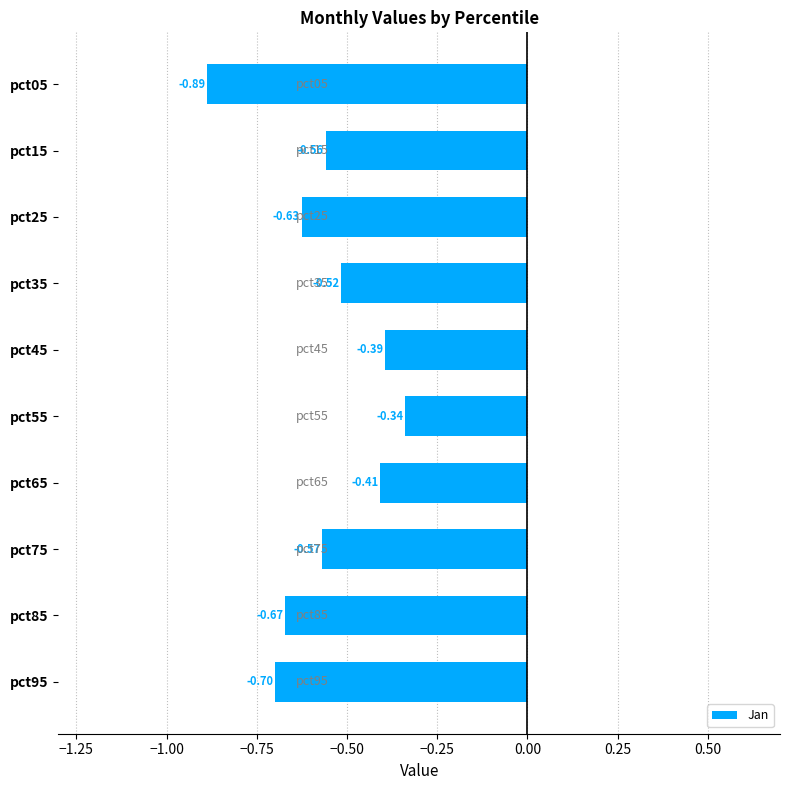

Between pct95 and pct05, which is larger?

pct95